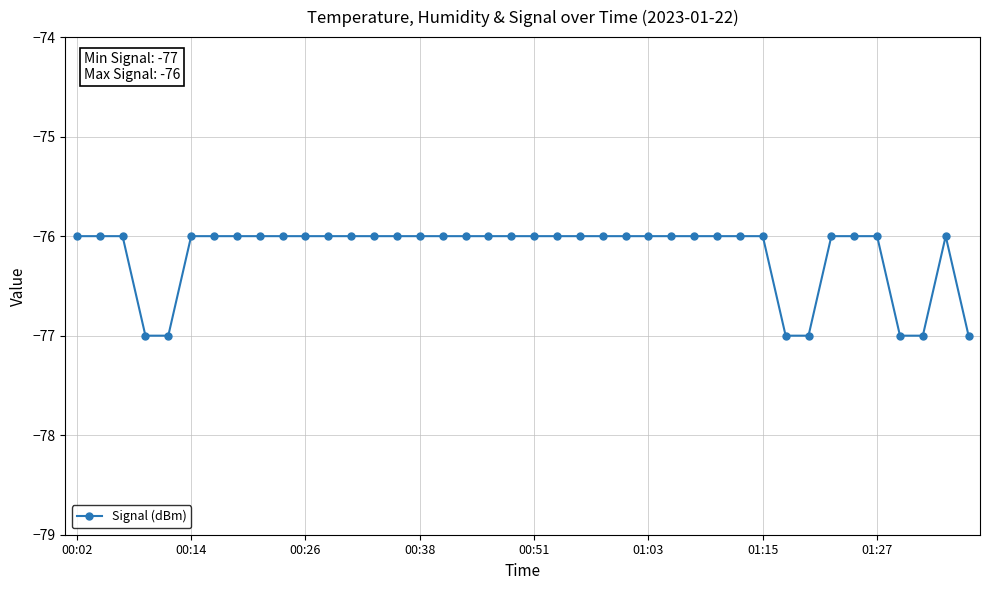

What is the value of the 21st point from the left?

-76